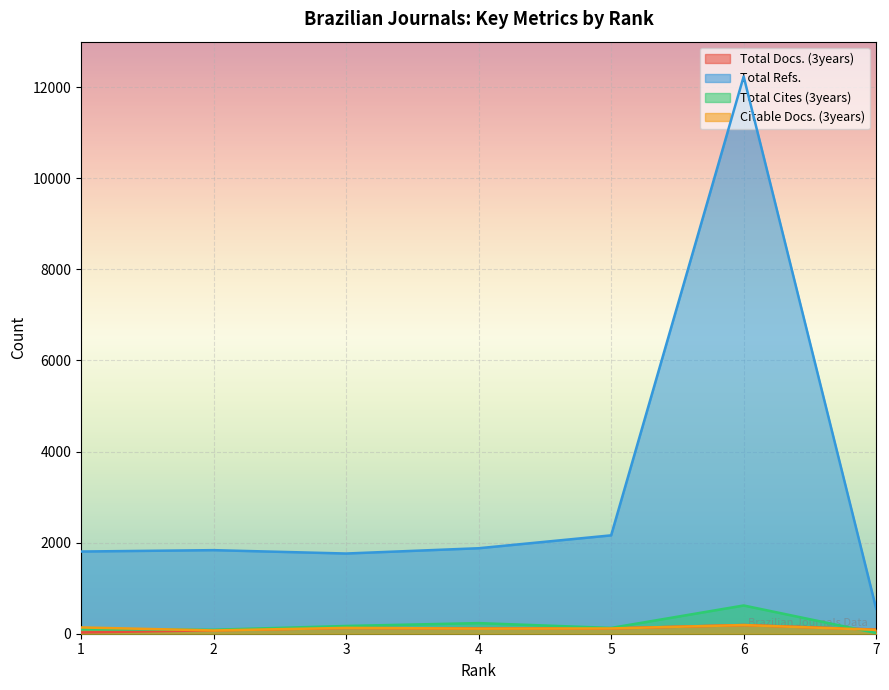

At which category is the sum across all series the highest?

6